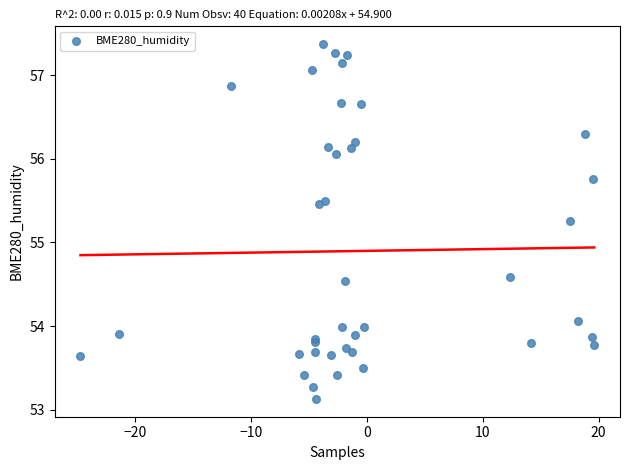

What Y value in the scatter plot is closest to 55?

55.3